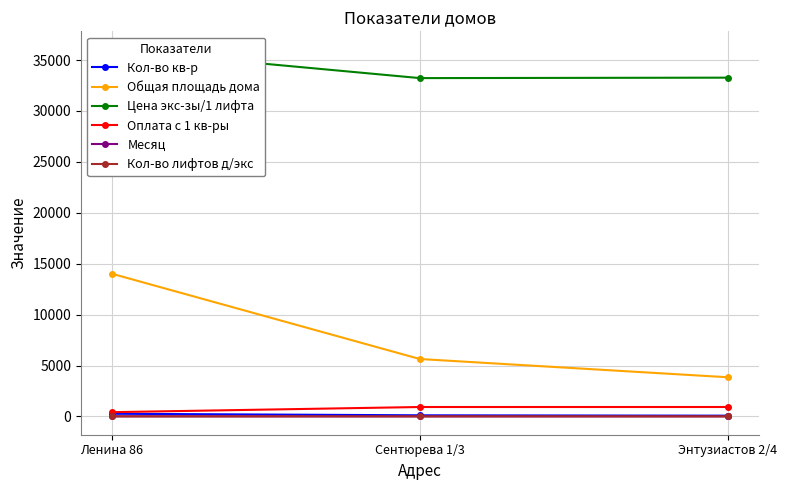

Does the chart display data point markers on the line(s)?

Yes